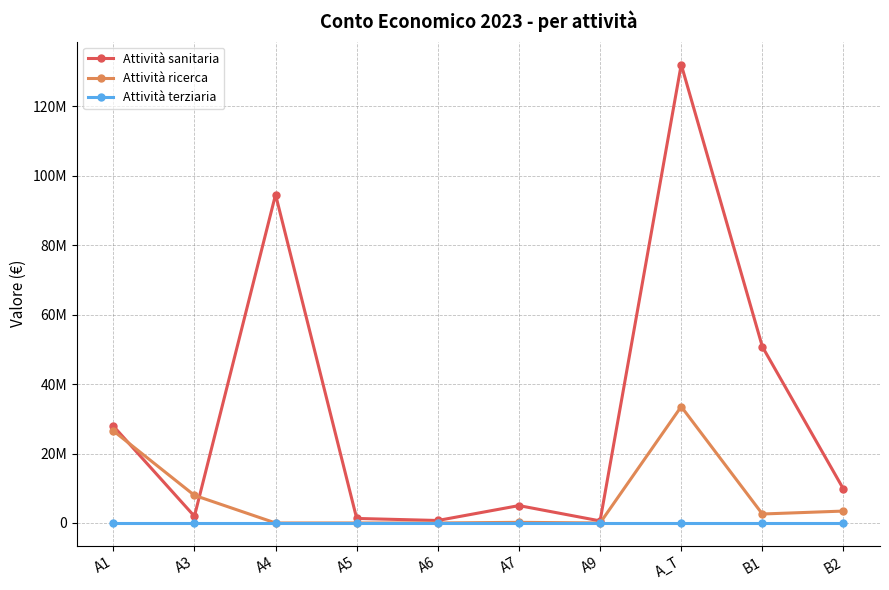

What are all the series names shown in the legend?

Attività sanitaria, Attività ricerca, Attività terziaria